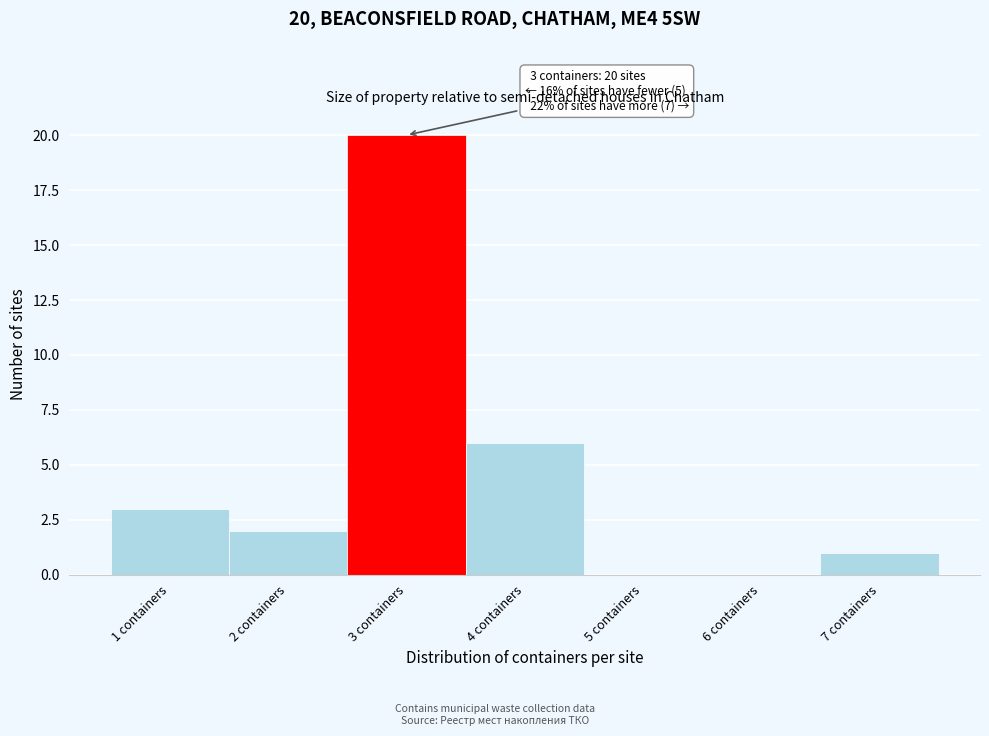

Over which range of the x-axis is the bar tallest?

2.5 to 3.5